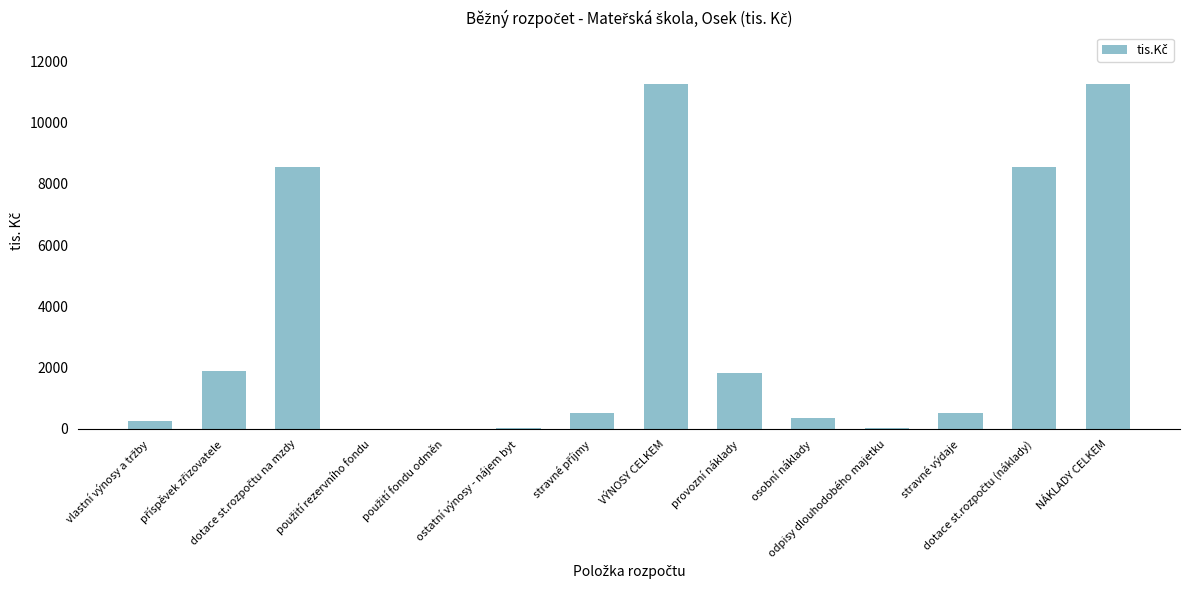

What is the sum of all values?

45016.5